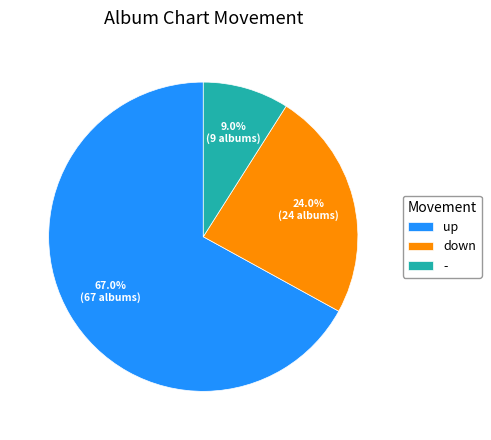

What percentage is the - slice, to the nearest percent?

9%